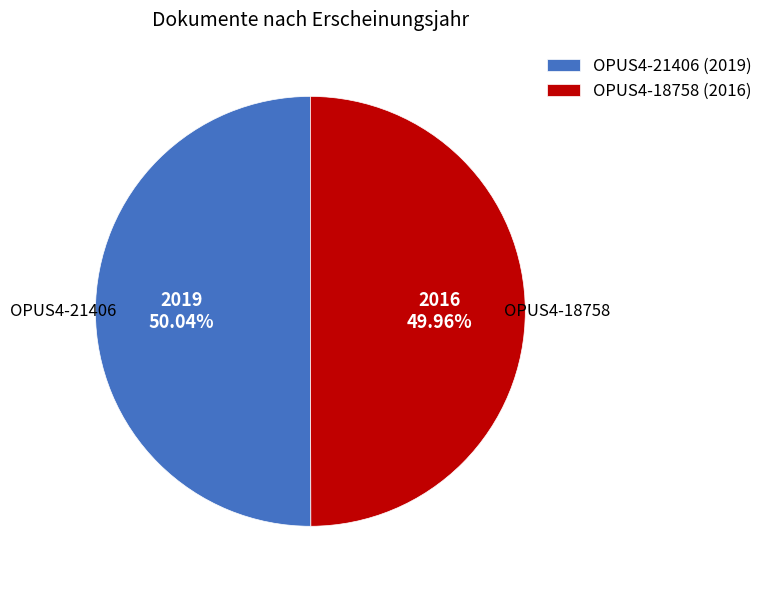

To the nearest percent, what is the average slice percentage?

50%